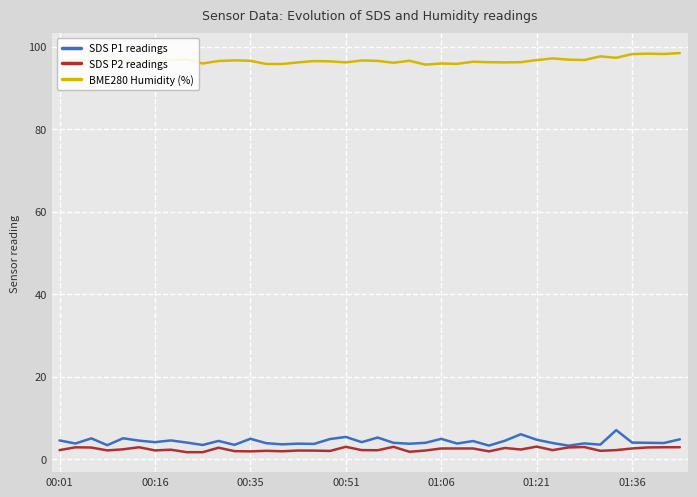

True or false: BME280 Humidity (%) and SDS P2 readings cross at least once.

False